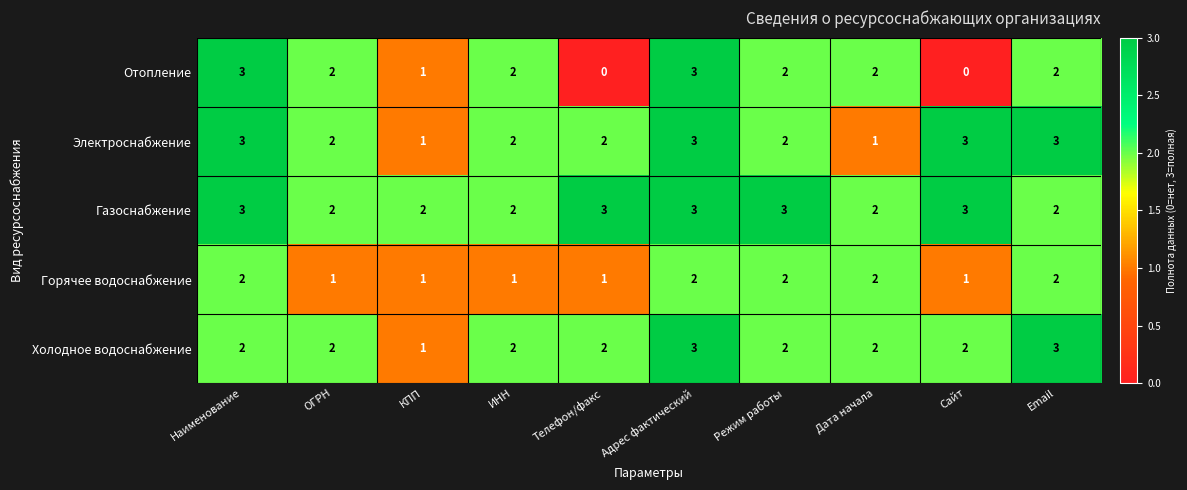

Which series has the largest range (max minus min)?

Отопление